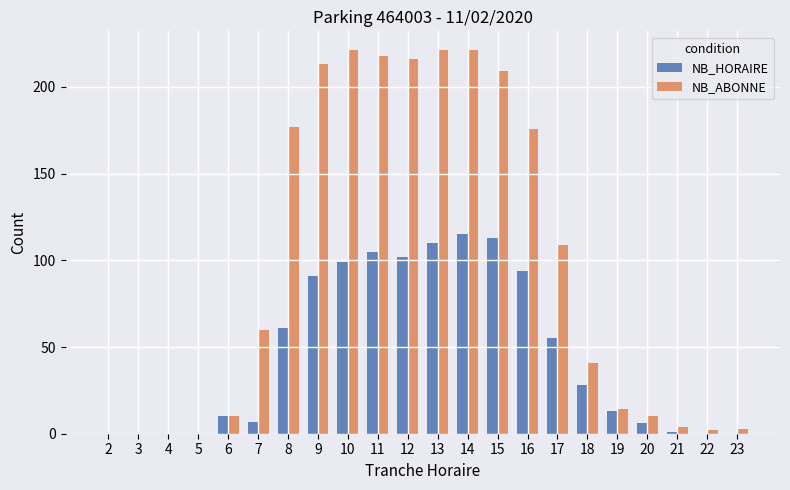

Reading left to right, what are all the values shown in this chart?

NB_HORAIRE: 2=0	3=0	4=0	5=0	6=10	7=7	8=61	9=91	10=99	11=105	12=102	13=110	14=115	15=113	16=94	17=55	18=28	19=13	20=6	21=1	22=0	23=0
NB_ABONNE: 2=0	3=0	4=0	5=0	6=10	7=60	8=177	9=213	10=221	11=218	12=216	13=221	14=221	15=209	16=176	17=109	18=41	19=14	20=10	21=4	22=2	23=3